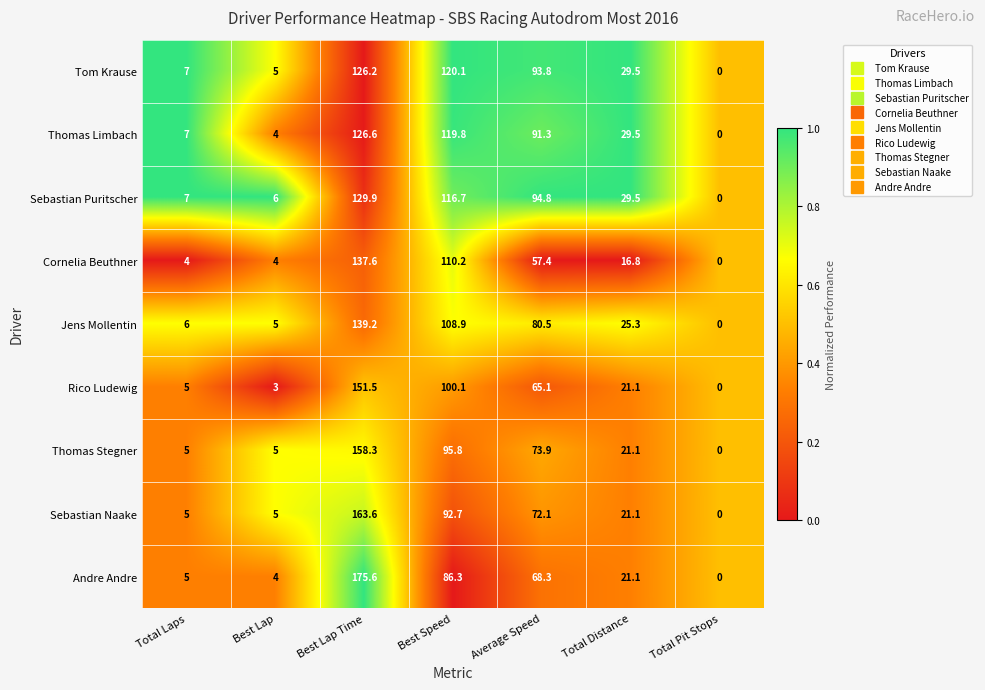

Which series has the widest spread of values?

Andre Andre